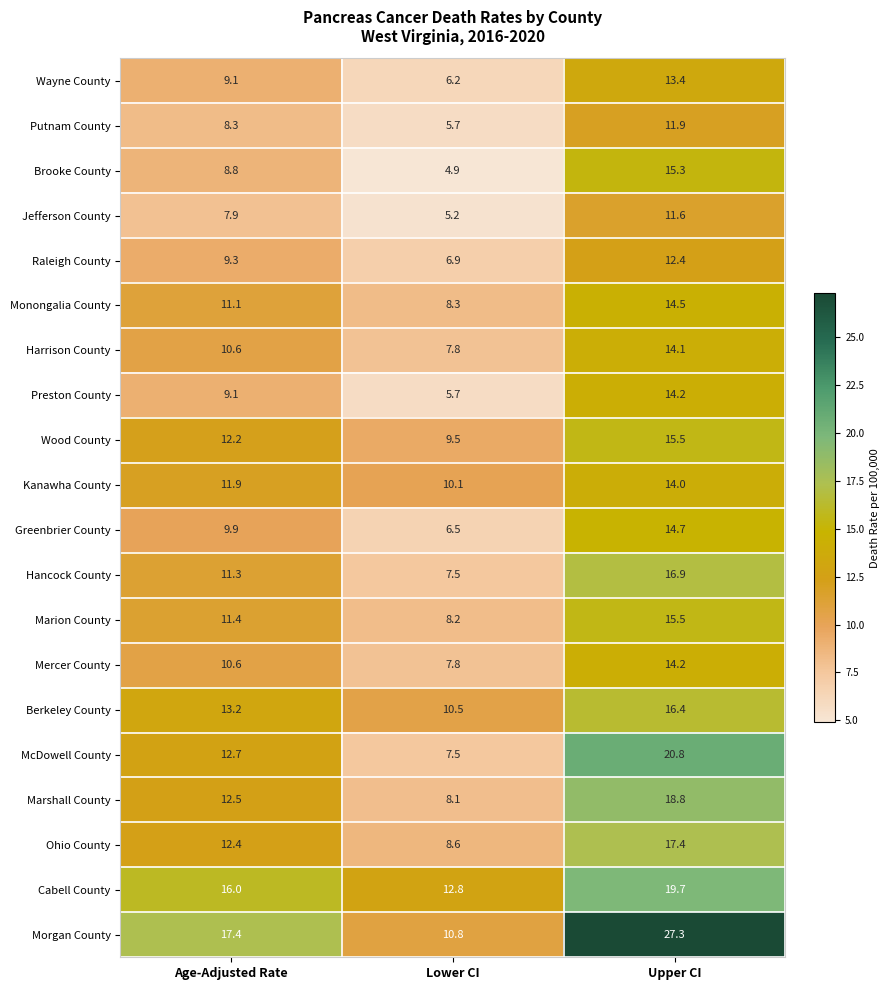

Which series has the widest spread of values?

Morgan County